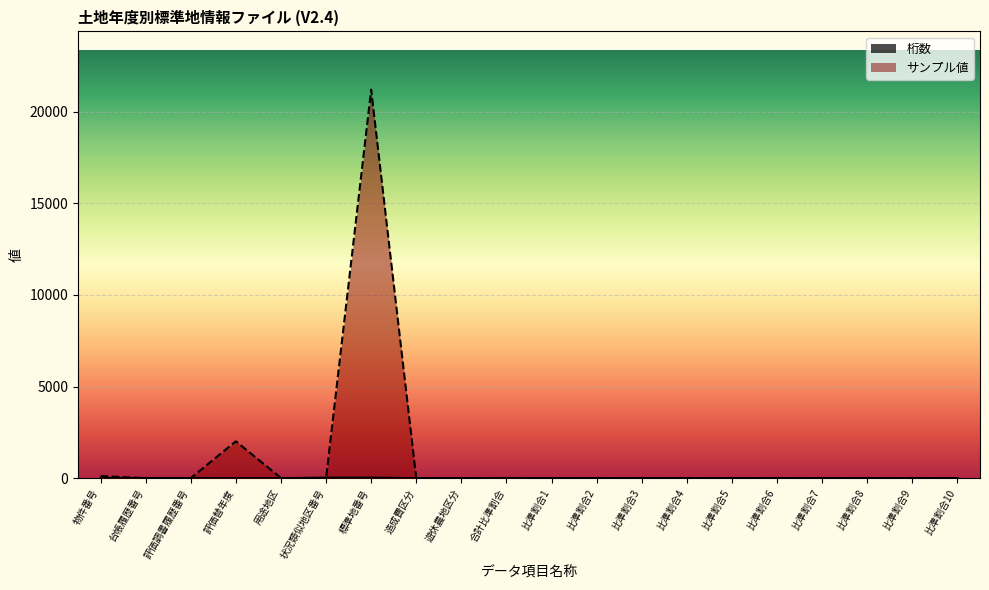

What is the sum of all 桁数 values?

128